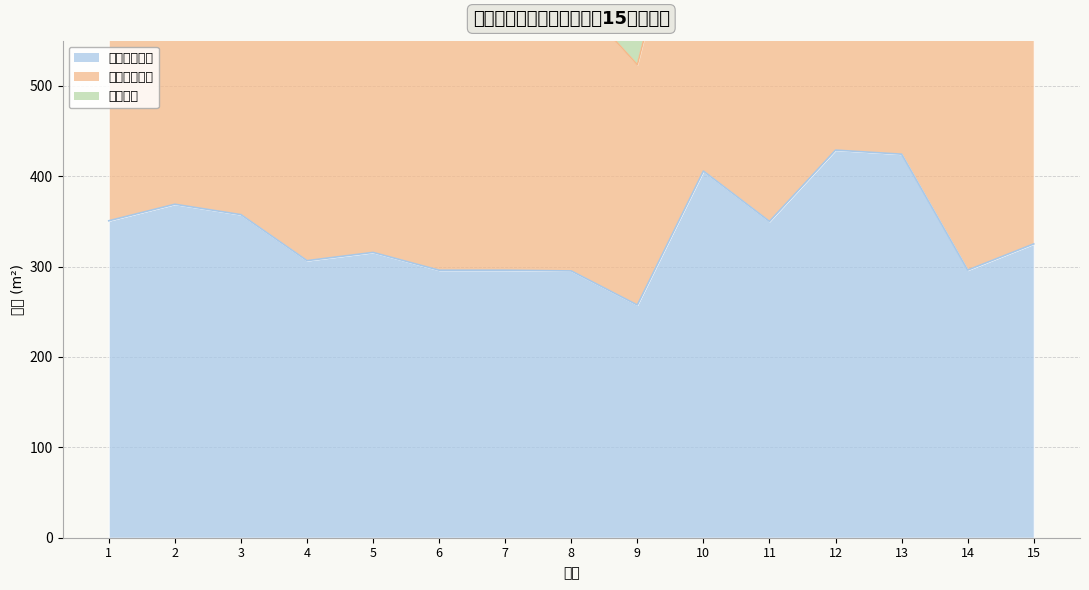

True or false: 实测宗地面积 and 批准宗地面积 cross at least once.

False